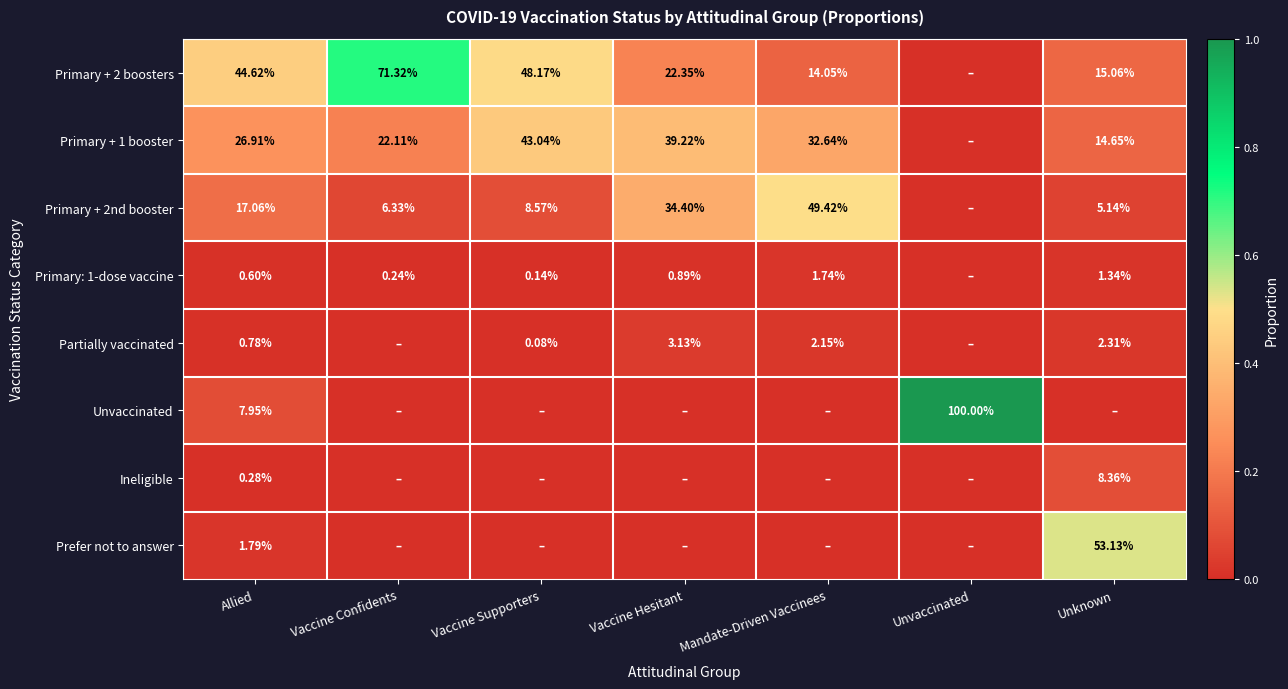

Count the number of categories in the chart.

7